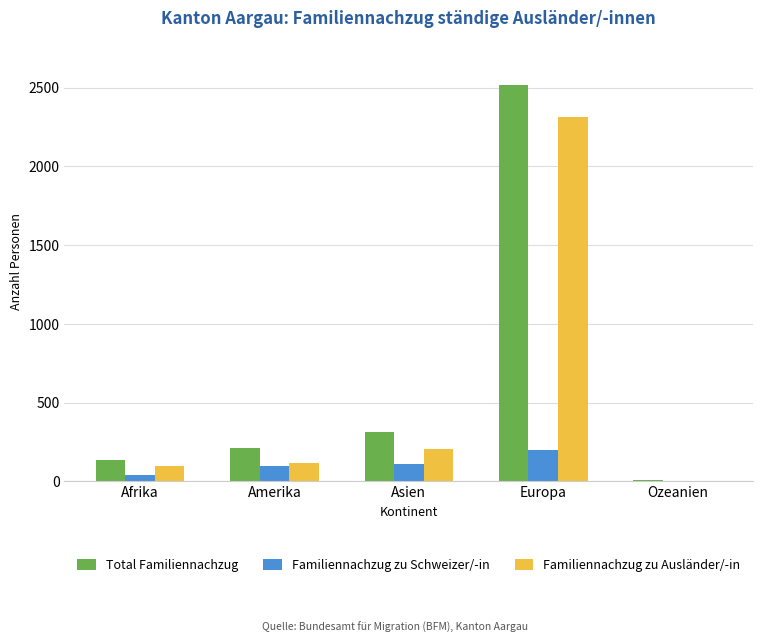

Which series has the largest total across all categories?

Total Familiennachzug